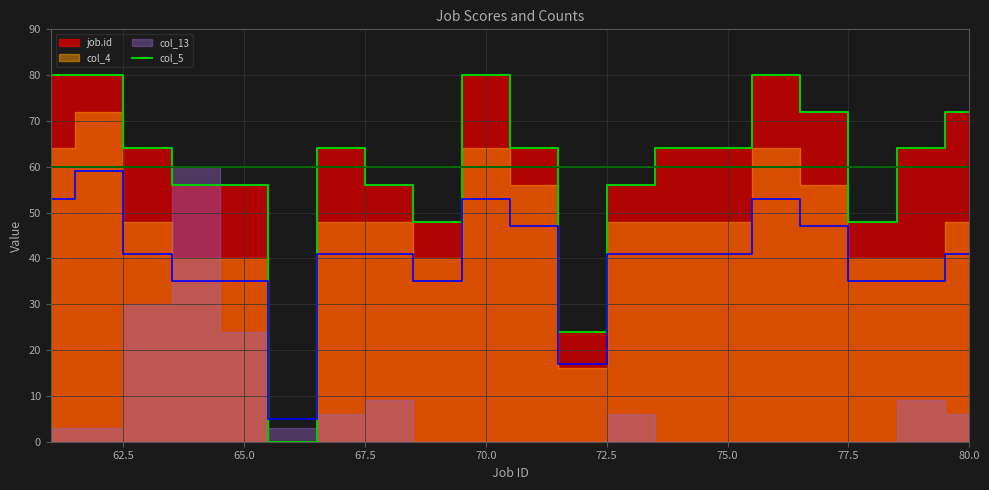

The col_5 series shows 64 at 75.0. True or false?

True